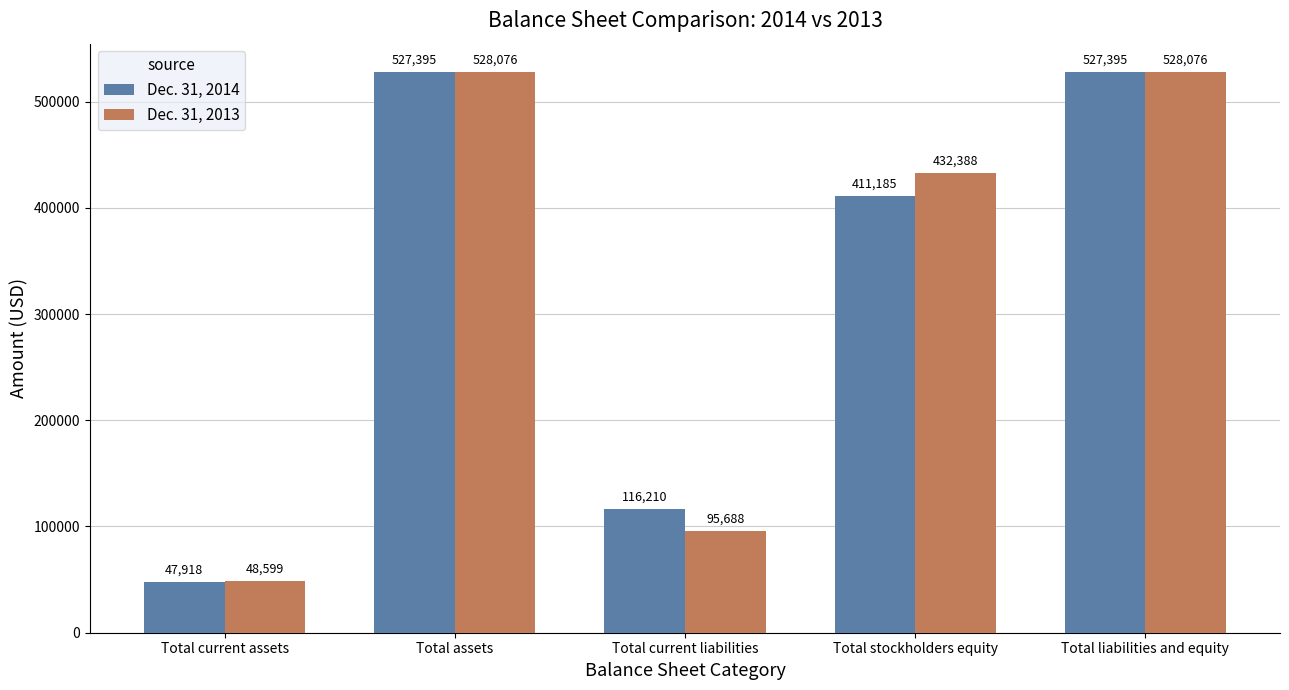

What is the highest value of the Dec. 31, 2014 series?

527395